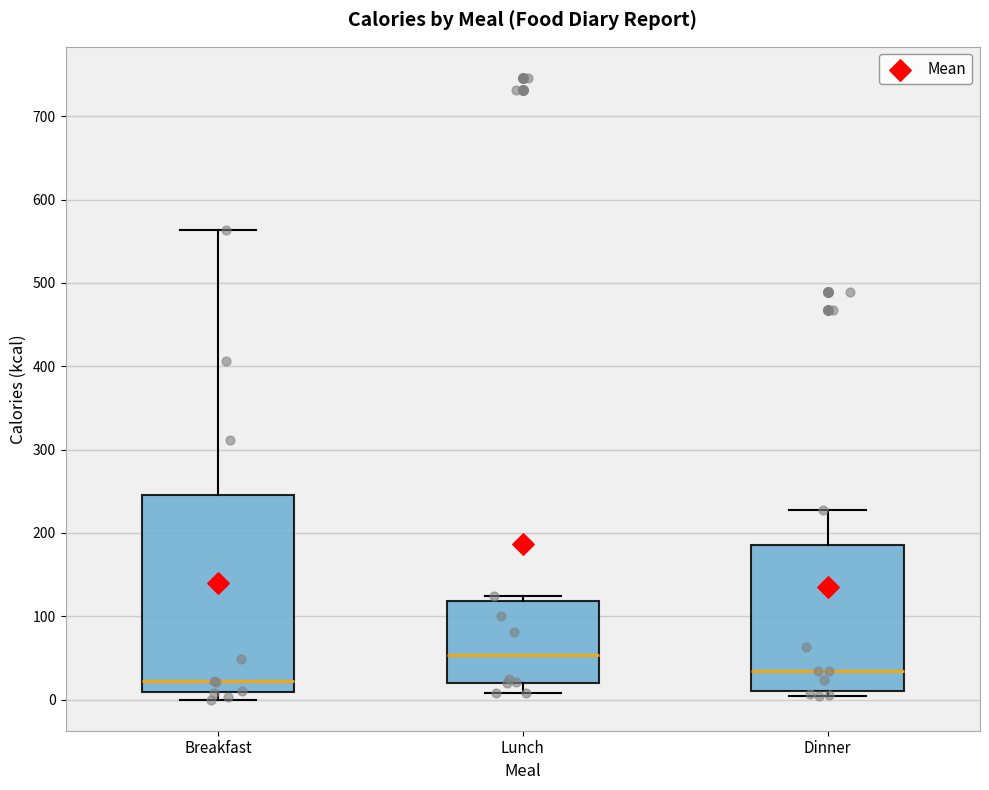

Which box is the tallest, from its lower edge to its upper edge?

Breakfast